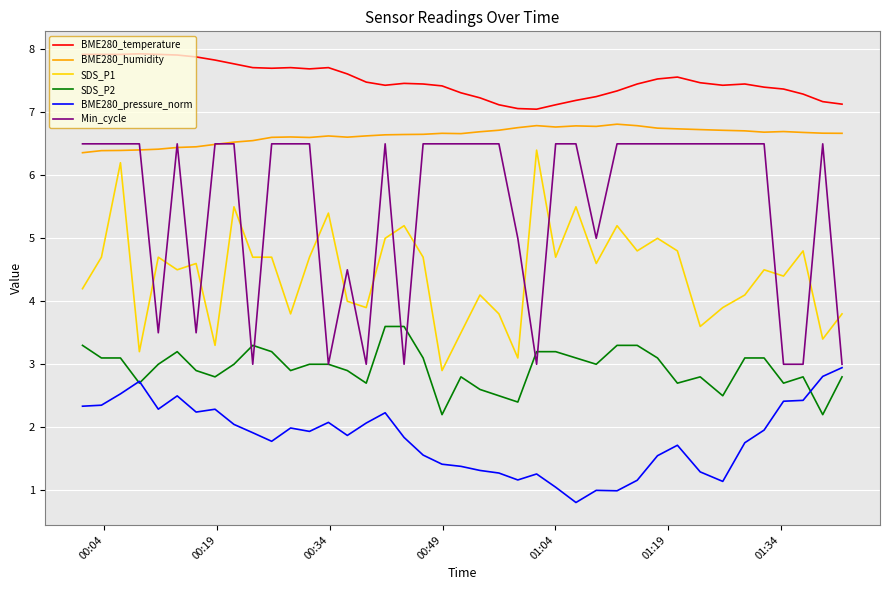

Which series has the largest total across all categories?

BME280_temperature